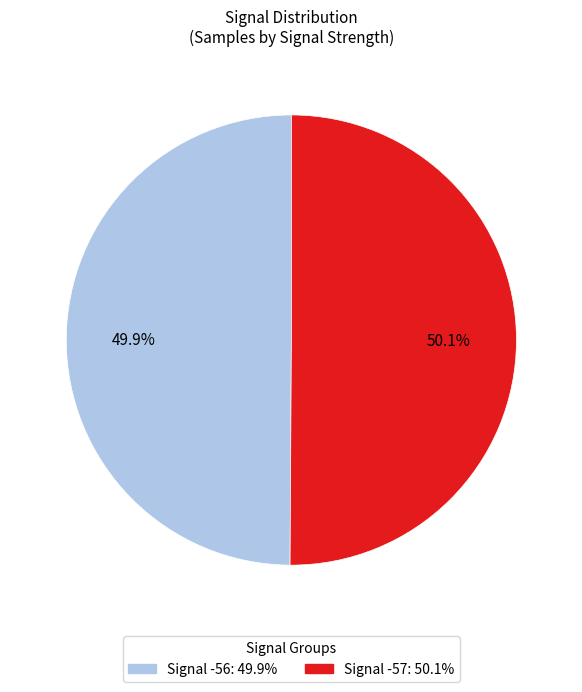

Does any single category account for the majority?

Yes